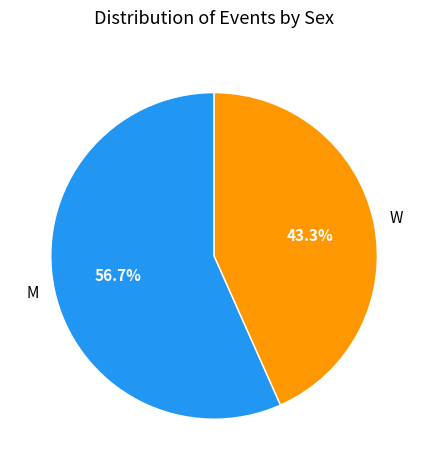

What is the ratio of the value at M to the value at W?

1.3